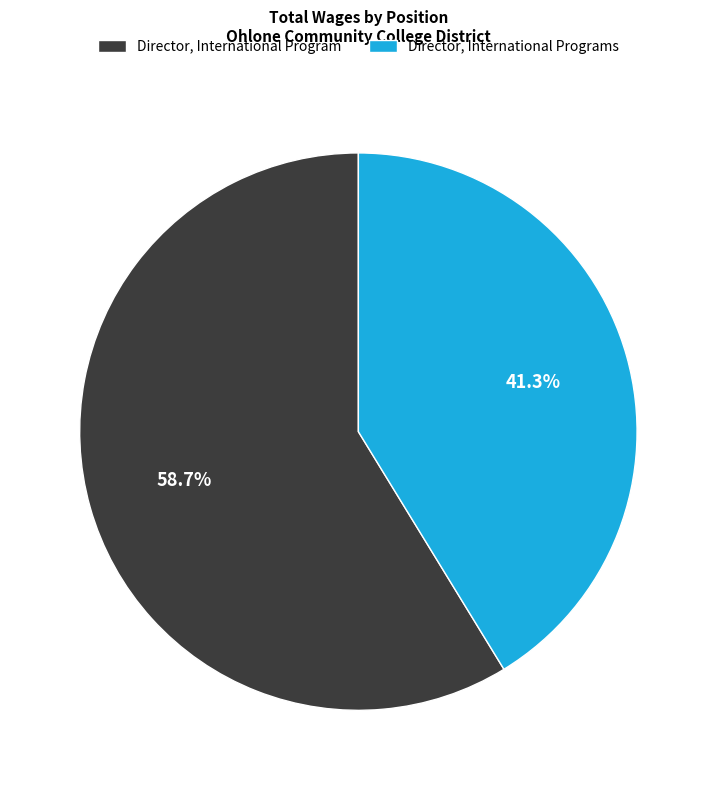

To the nearest percent, what is the difference between the Director, International Programs and Director, International Program slice percentages?

17%